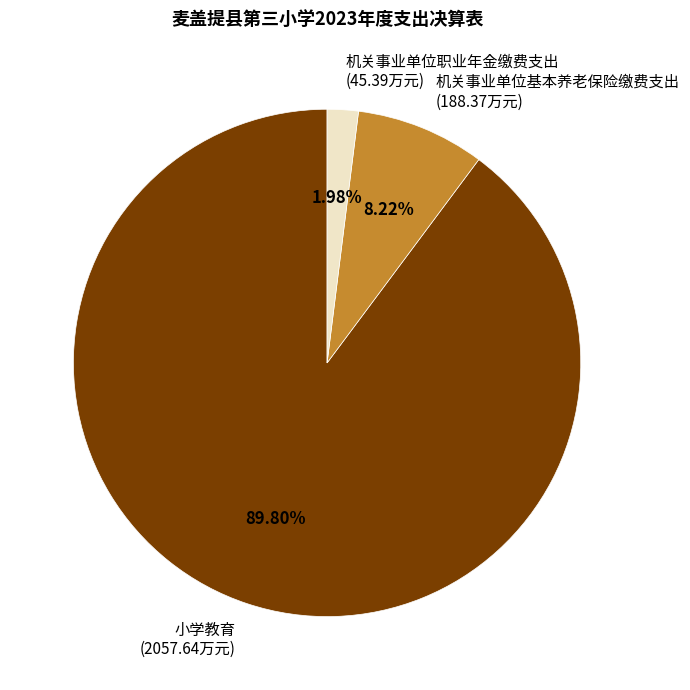

To the nearest percent, what percentage of the pie is 小学教育?

90%